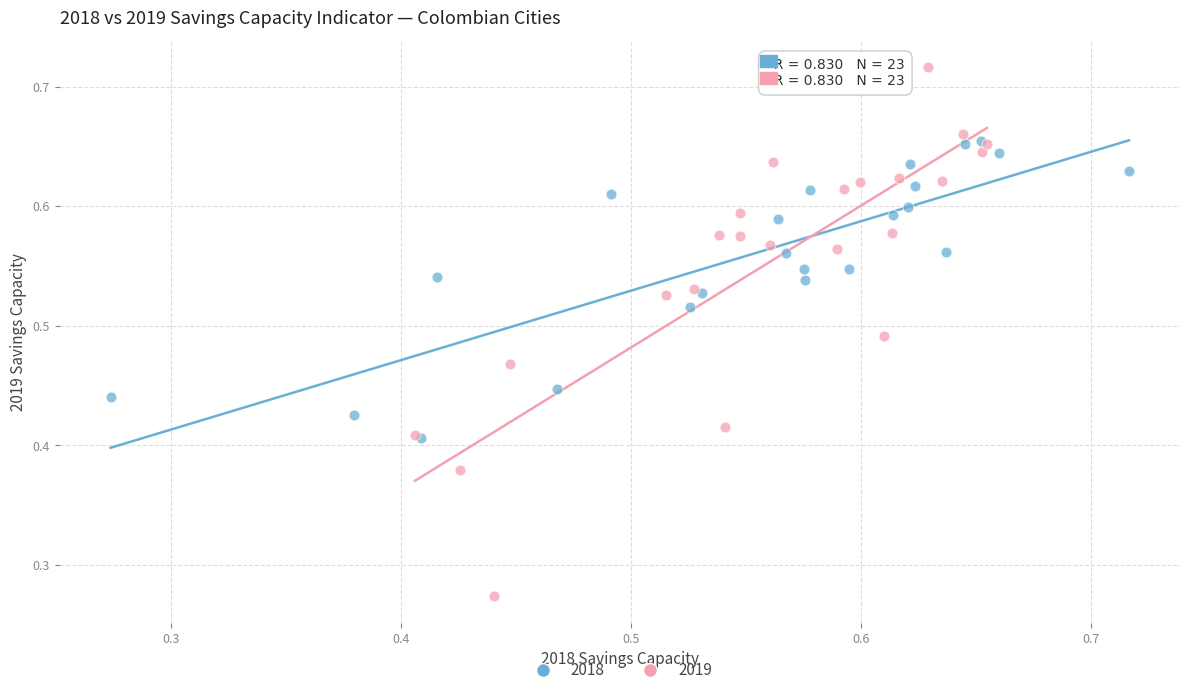

Which series has the widest spread of Y values?

2019